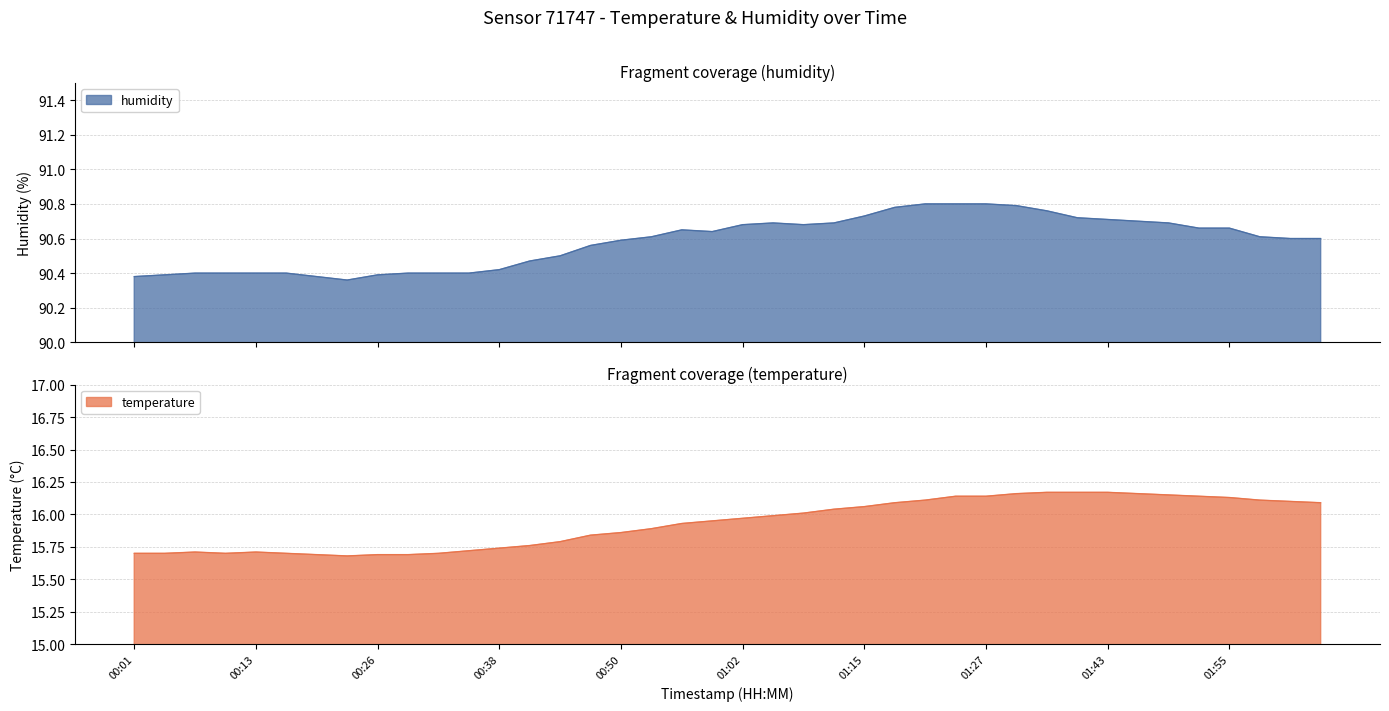

How many distinct data groups are displayed?

2